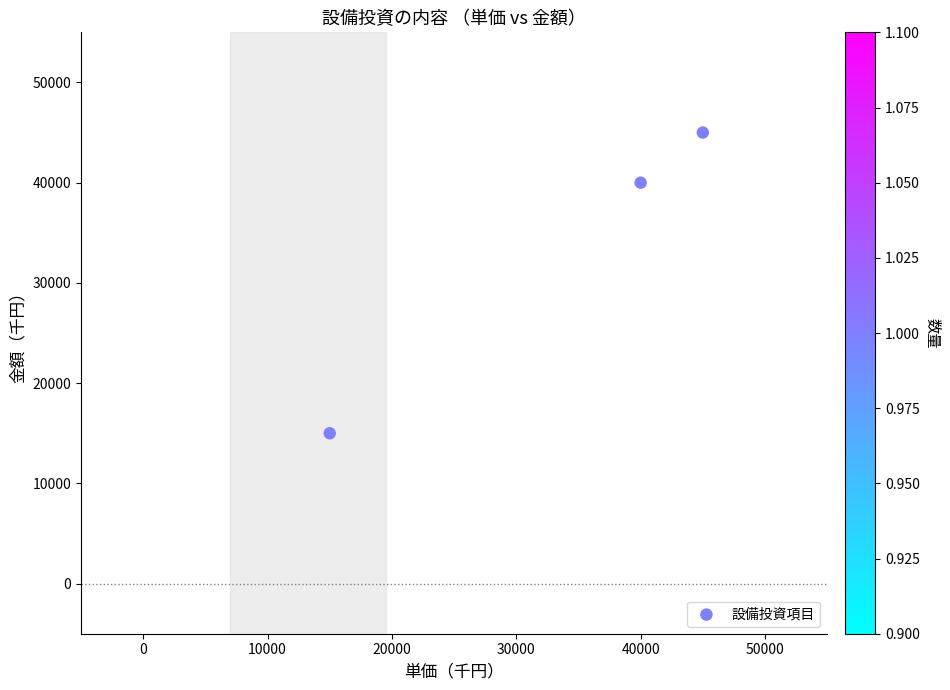

What Y value in the scatter plot is closest to 30000?

40000